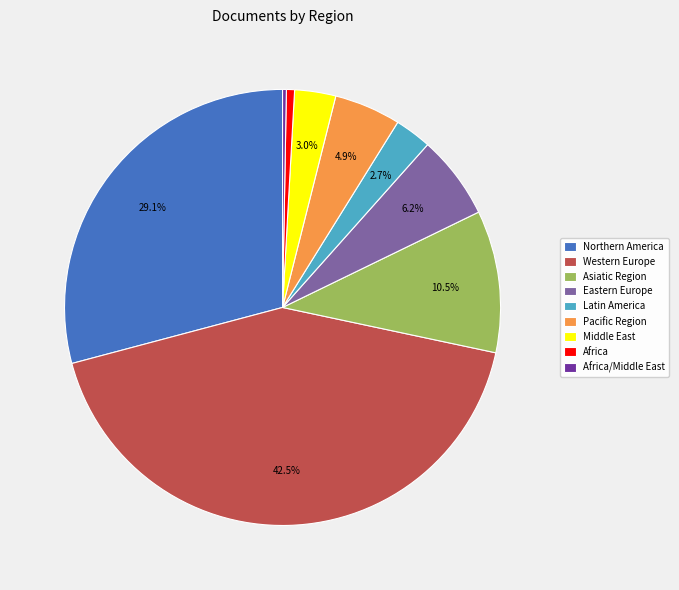

What percentage is the Latin America slice, to the nearest percent?

3%